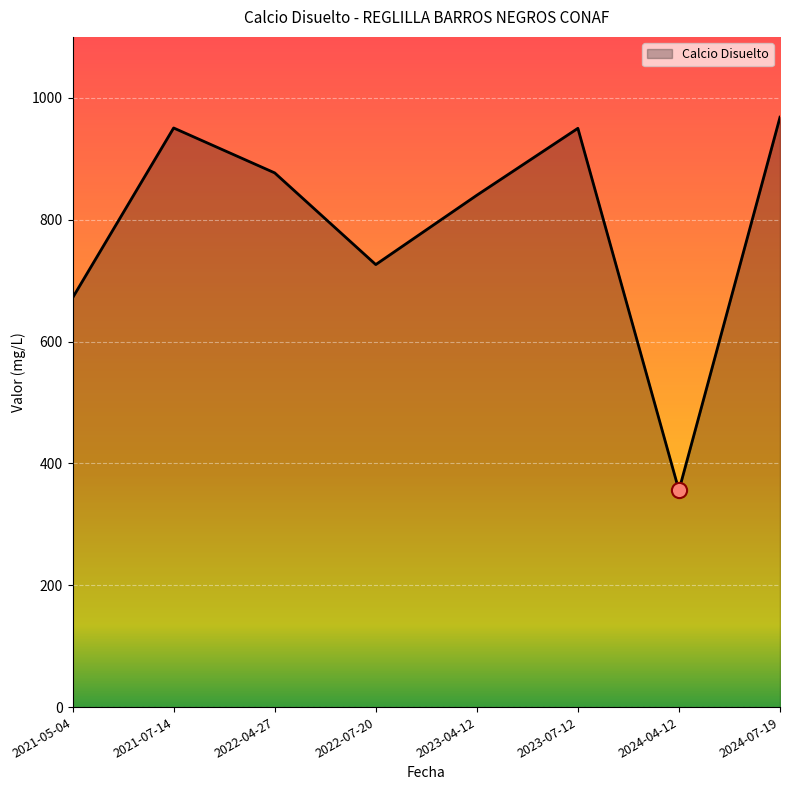

What is the ratio of the value at 2024-04-12 to the value at 2024-07-19?

0.4